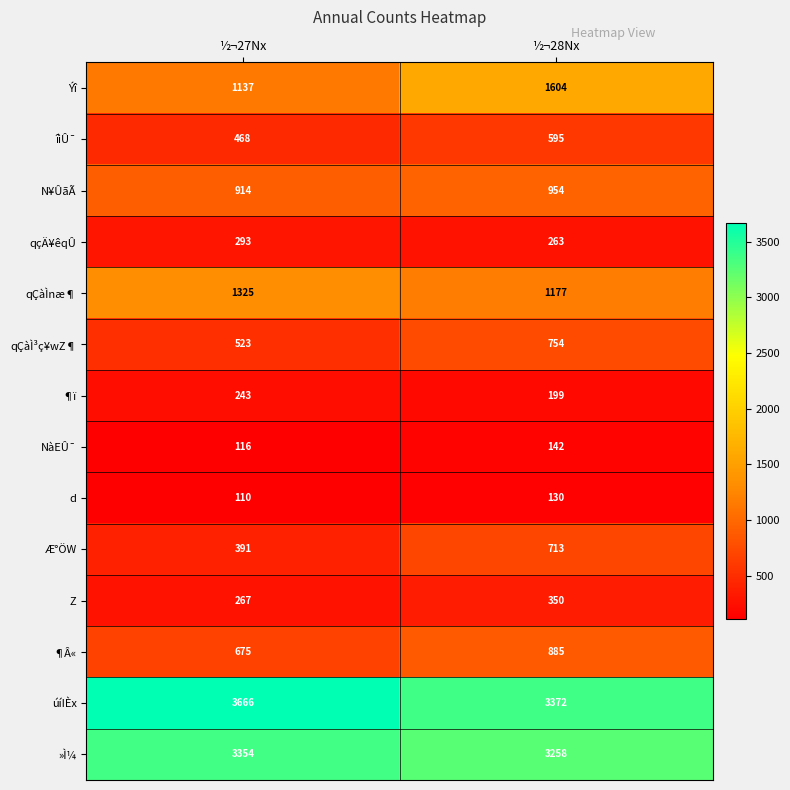

What is the difference between the highest and lowest values at ½¬28Nx?

3242